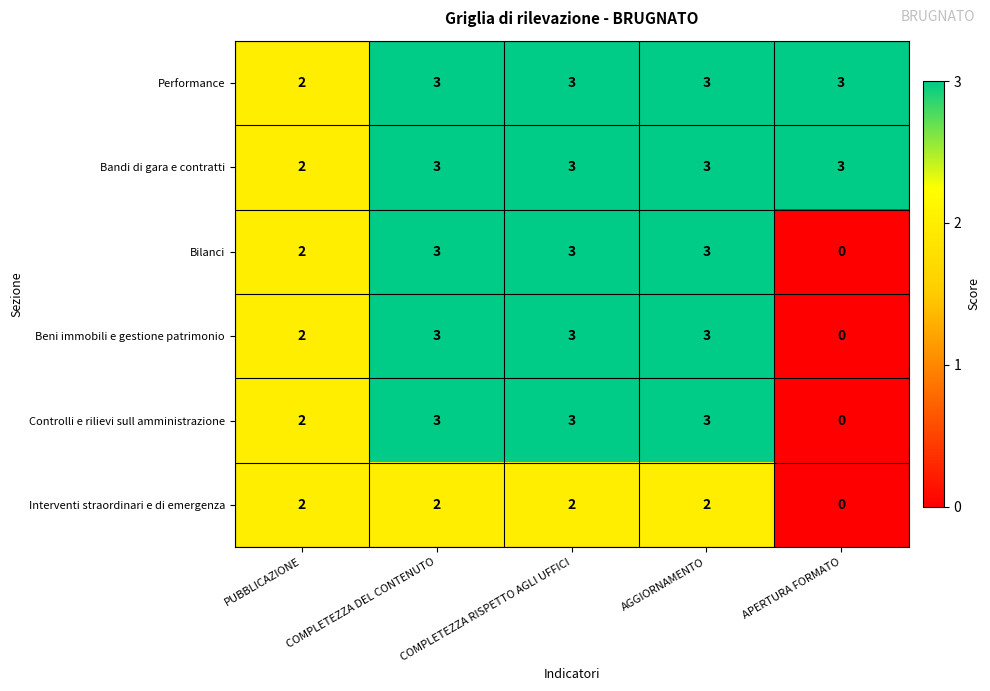

How many series are shown in this chart?

6